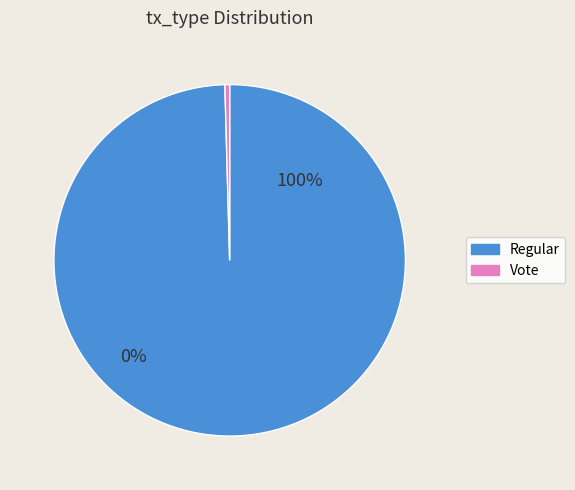

Is Regular the majority of the pie?

Yes